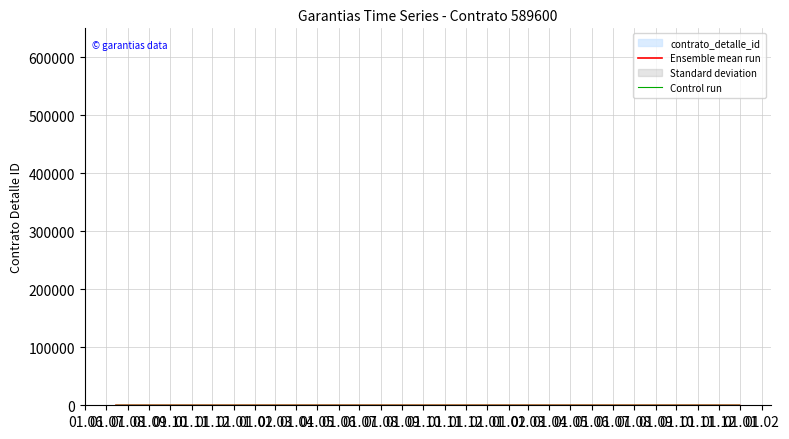

Count the number of categories in the chart.

5